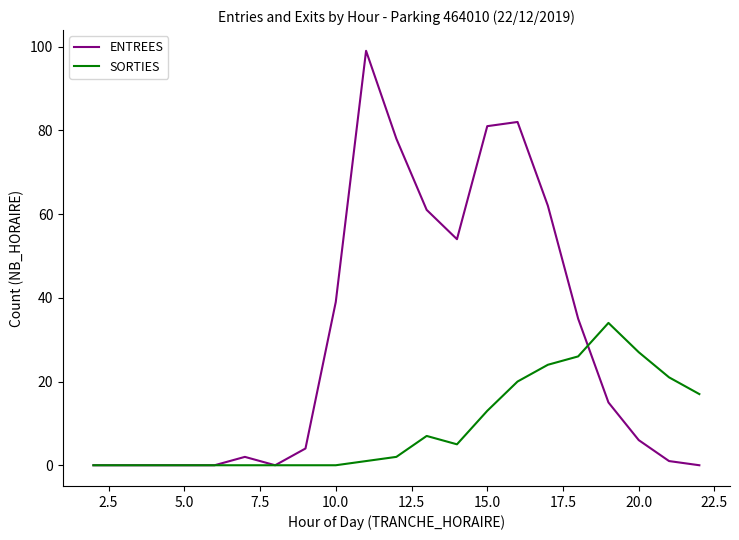

Which series has the largest total across all categories?

ENTREES